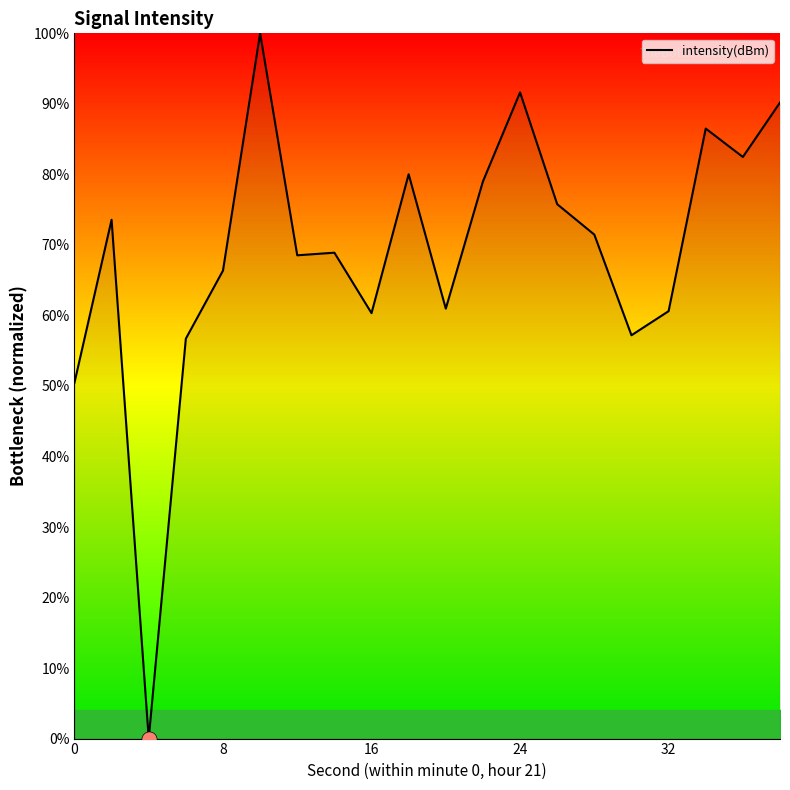

What is the difference between the maximum and minimum values?

100.0